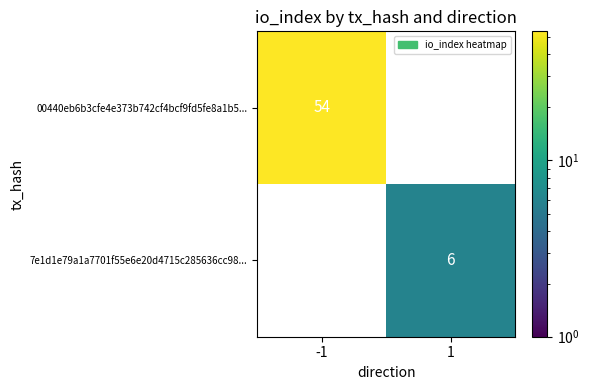

True or false: 00440eb6b3cfe4e373b742cf4bcf9fd5fe8a1b5... has a value of 31 at -1.

False